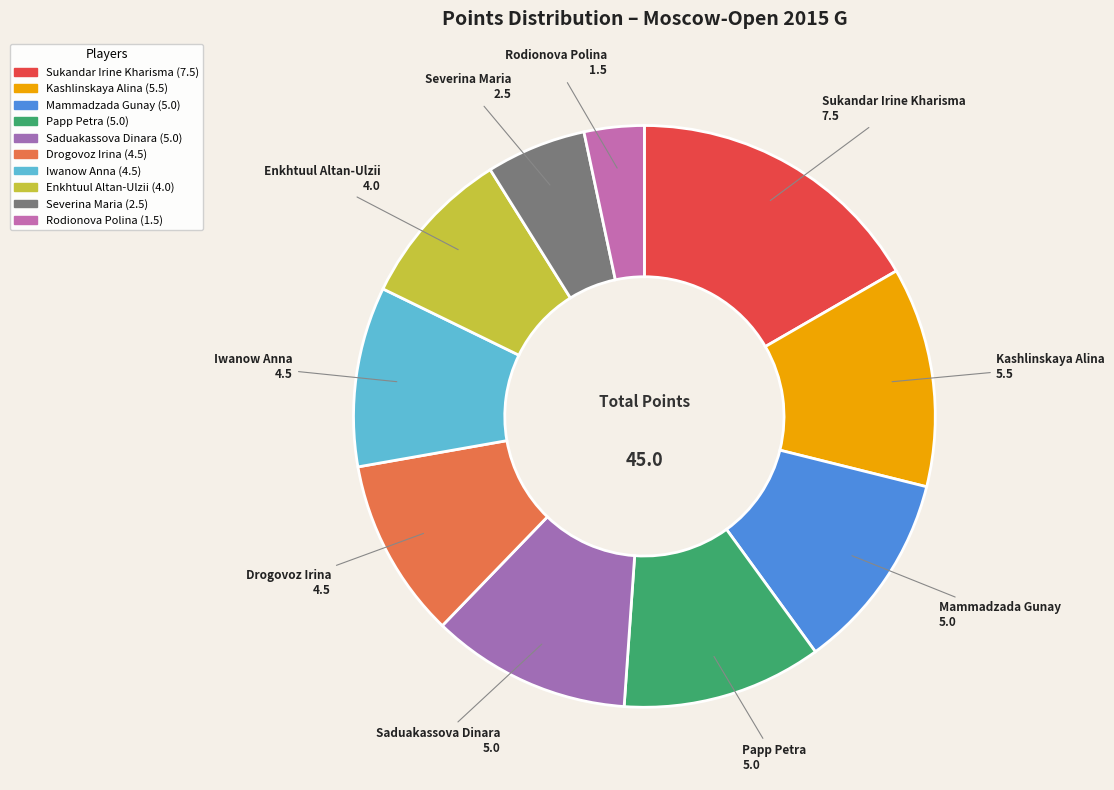

Which has a higher value, Sukandar Irine Kharisma or Kashlinskaya Alina?

Sukandar Irine Kharisma